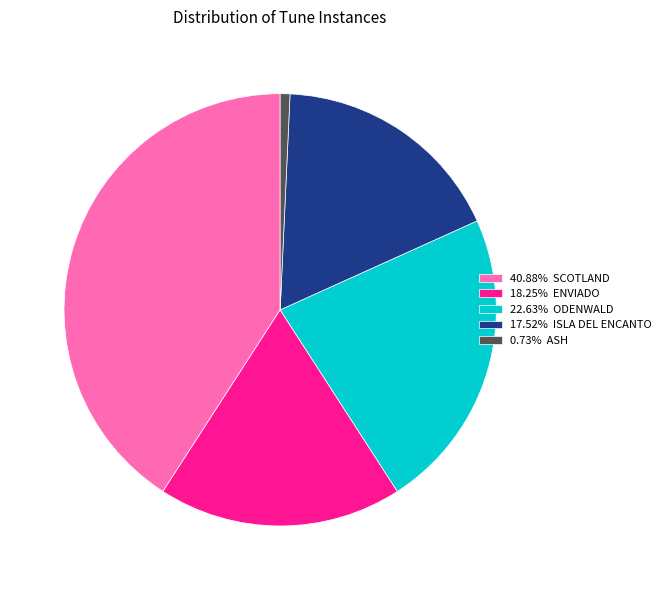

Combined, do 18.25% ENVIADO and 0.73% ASH account for over 50%?

No